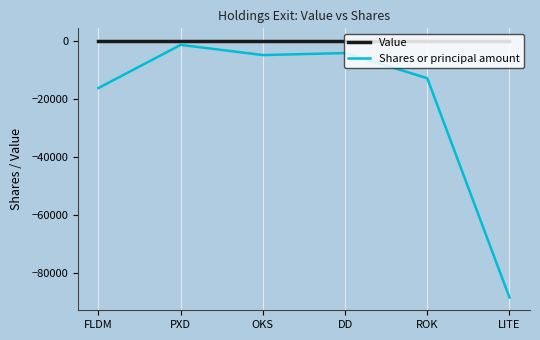

Where is the first local minimum for Shares or principal amount?

OKS